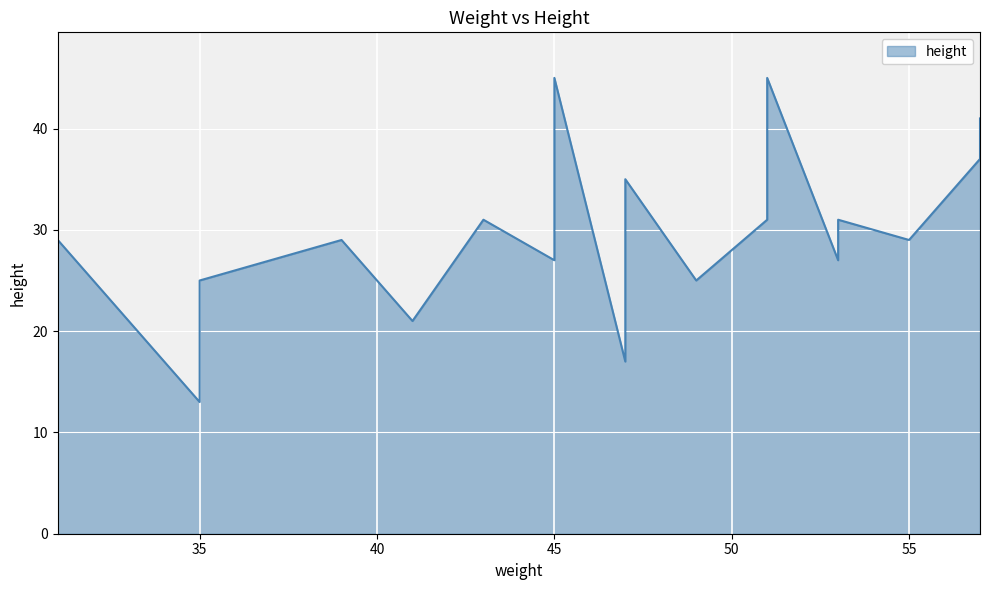

The value at 45 is 9. True or false?

False